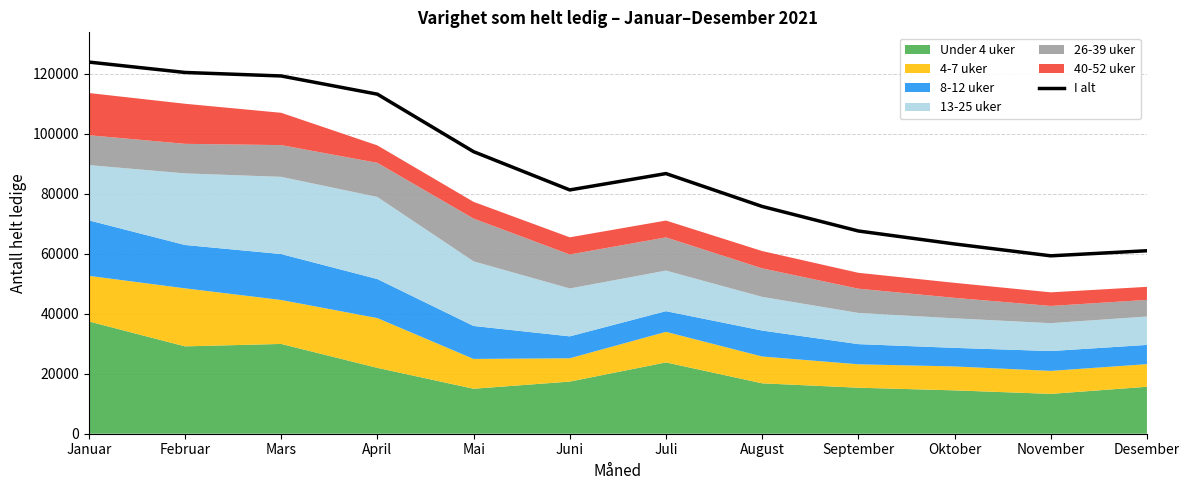

The value at April is 113259. True or false?

True